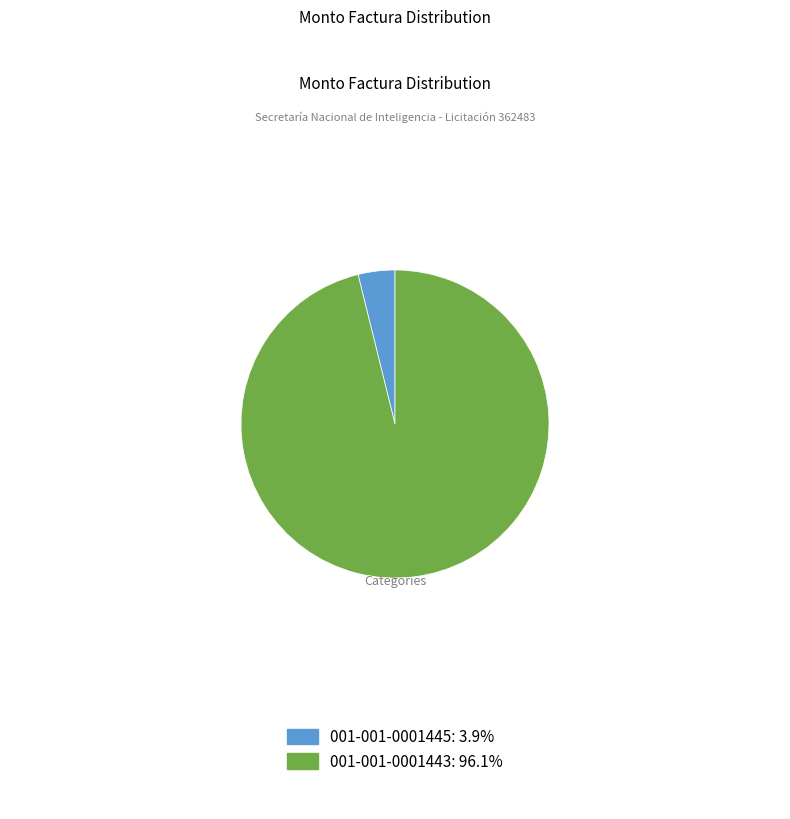

Does 001-001-0001443 account for over 50% of the chart?

Yes